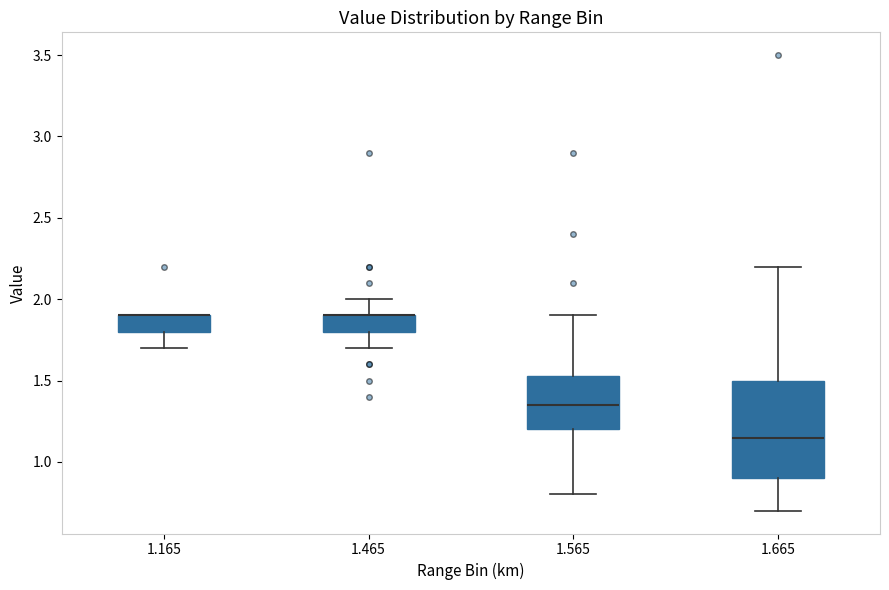

Where does the upper whisker of the box at x = 1.665 end on the y-axis? The values are not printed on the chart, so give them approximately, as read against the axis.

2.20